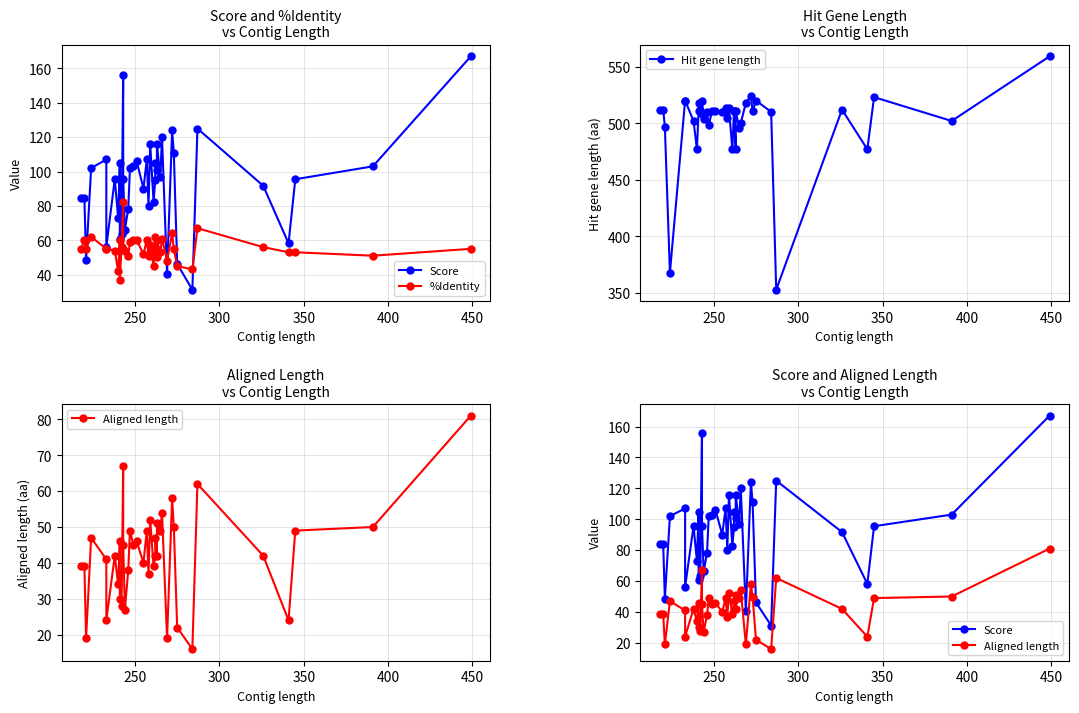

How many values in the %Identity series exceed 55?

16